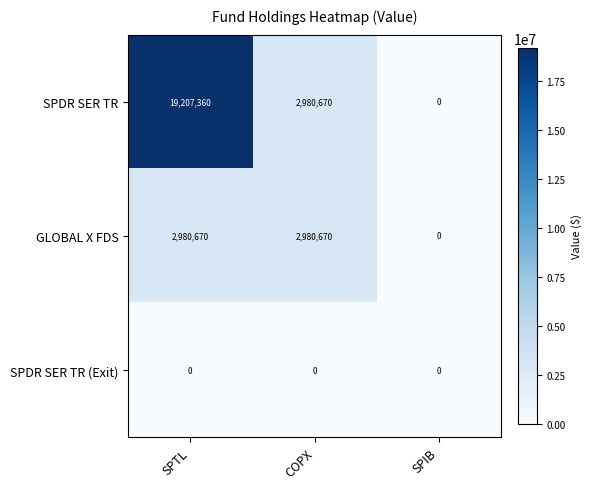

What is the difference between the highest and lowest values at COPX?

2980670